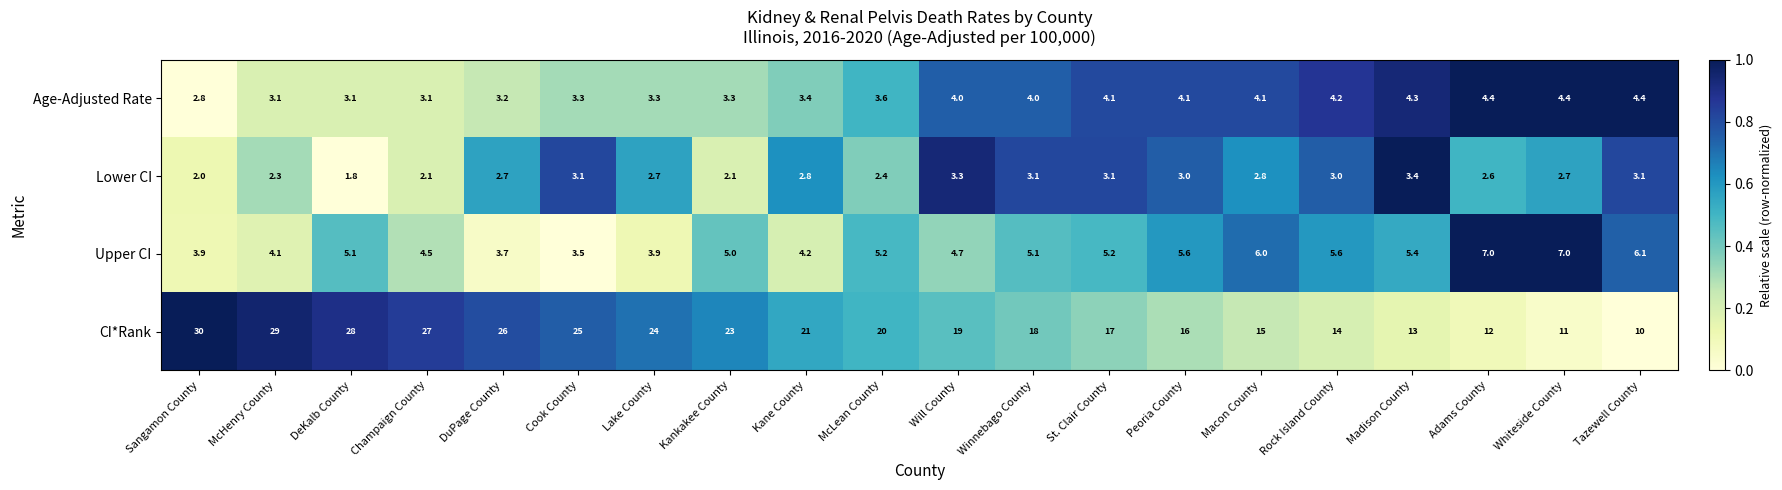

What is the approximate value of Lower CI at Lake County?

2.7